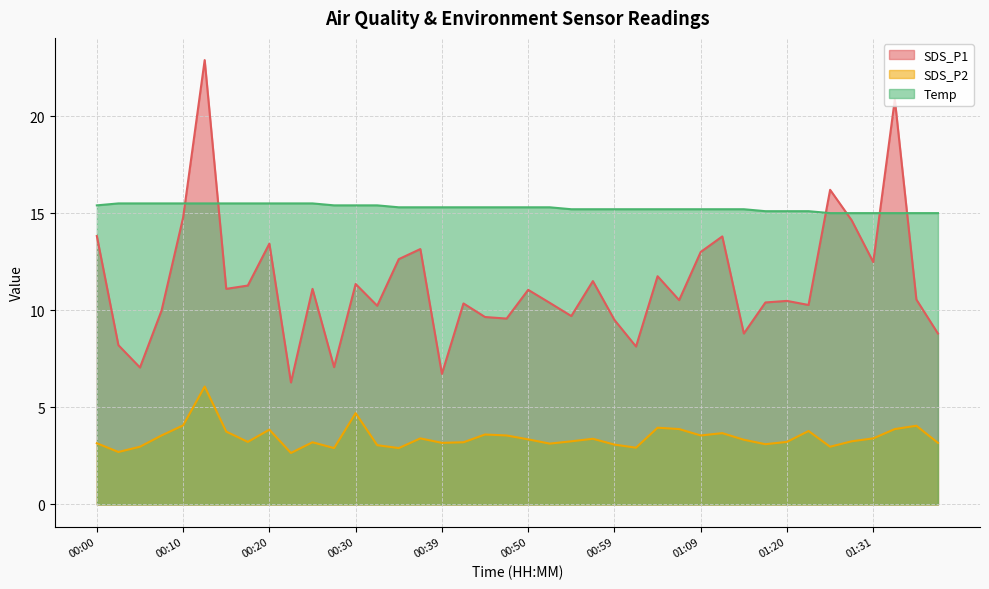

Between 00:13 and 01:02, which series saw the biggest shift?

SDS_P1